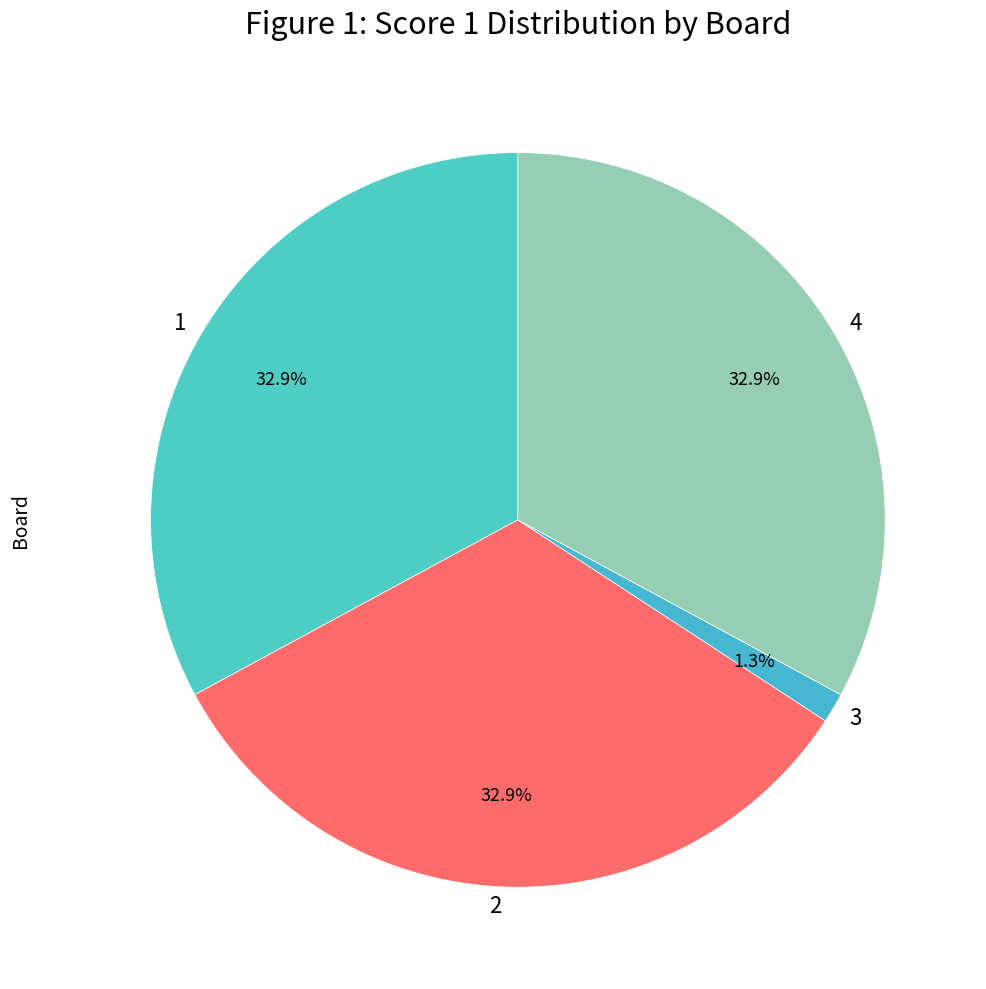

To the nearest percent, what is the average slice percentage?

25%